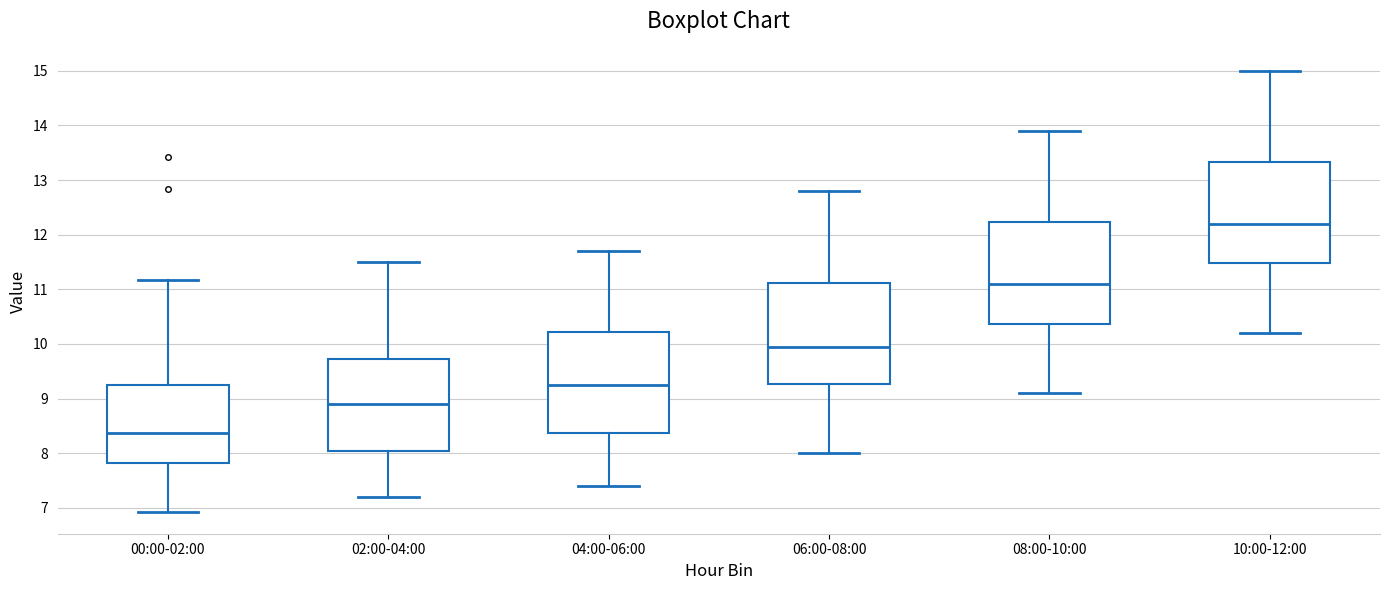

Reading left to right, read every box against the y-axis: the position of its median line, the range the box covers, and the ends of its whiskers. The values are not printed on the chart, so give them approximately, as read against the axis.

00:00-02:00: median 8.4, box 7.8 to 9.2, whiskers 6.9 to 11.2
02:00-04:00: median 8.9, box 8.1 to 9.7, whiskers 7.2 to 11.5
04:00-06:00: median 9.3, box 8.4 to 10.2, whiskers 7.4 to 11.7
06:00-08:00: median 10.0, box 9.3 to 11.1, whiskers 8.0 to 12.8
08:00-10:00: median 11.1, box 10.4 to 12.2, whiskers 9.1 to 13.9
10:00-12:00: median 12.2, box 11.5 to 13.3, whiskers 10.2 to 15.0